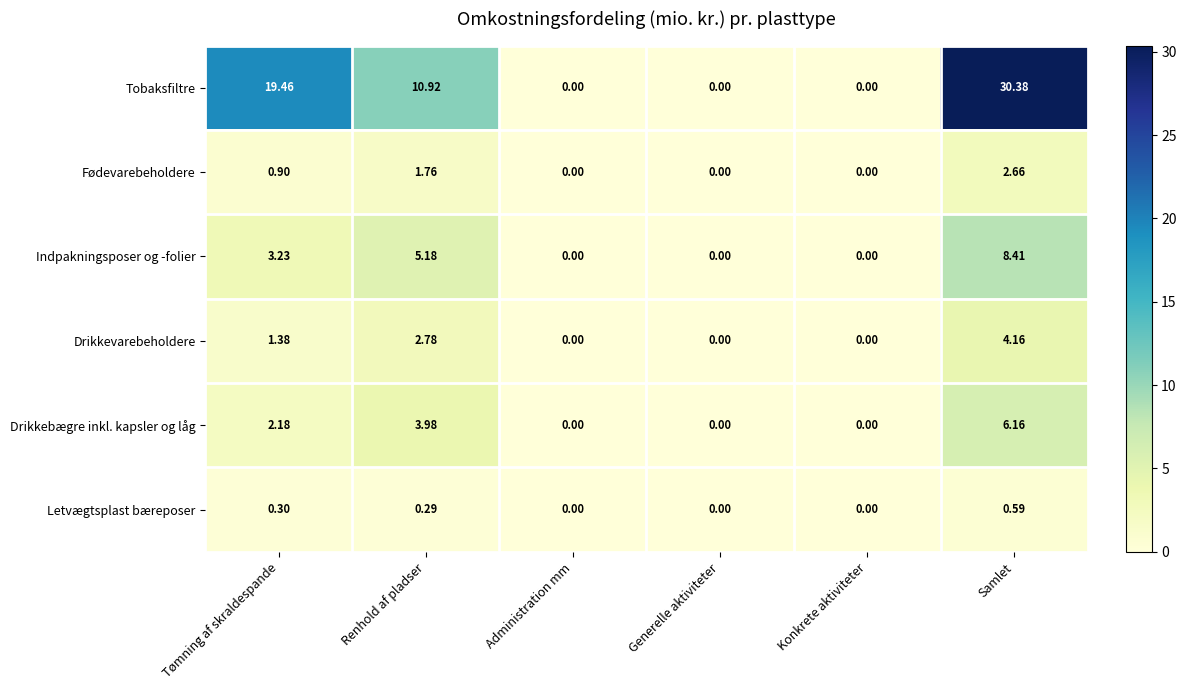

At which category does the chart reach its peak across all series?

Samlet